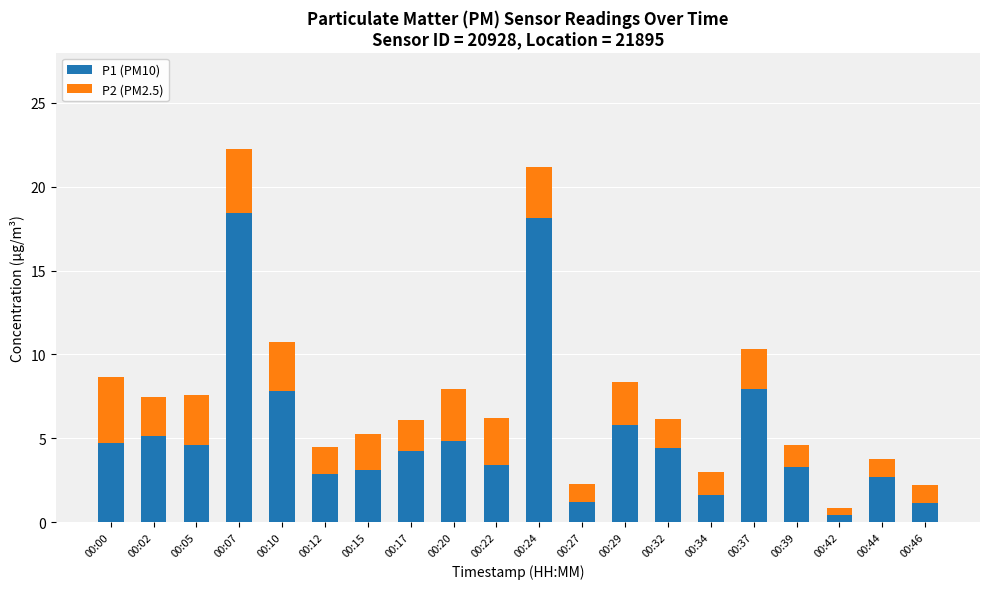

What is the highest value of the P1 (PM10) series?

18.4